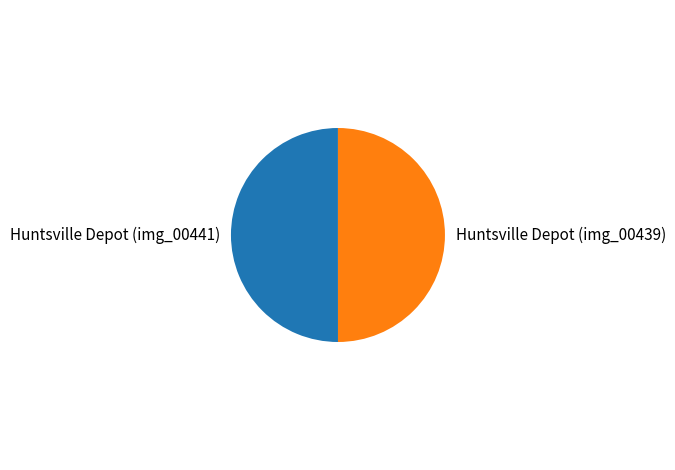

What is the ratio of the value at Huntsville Depot (img_00441) to the value at Huntsville Depot (img_00439)?

1.0